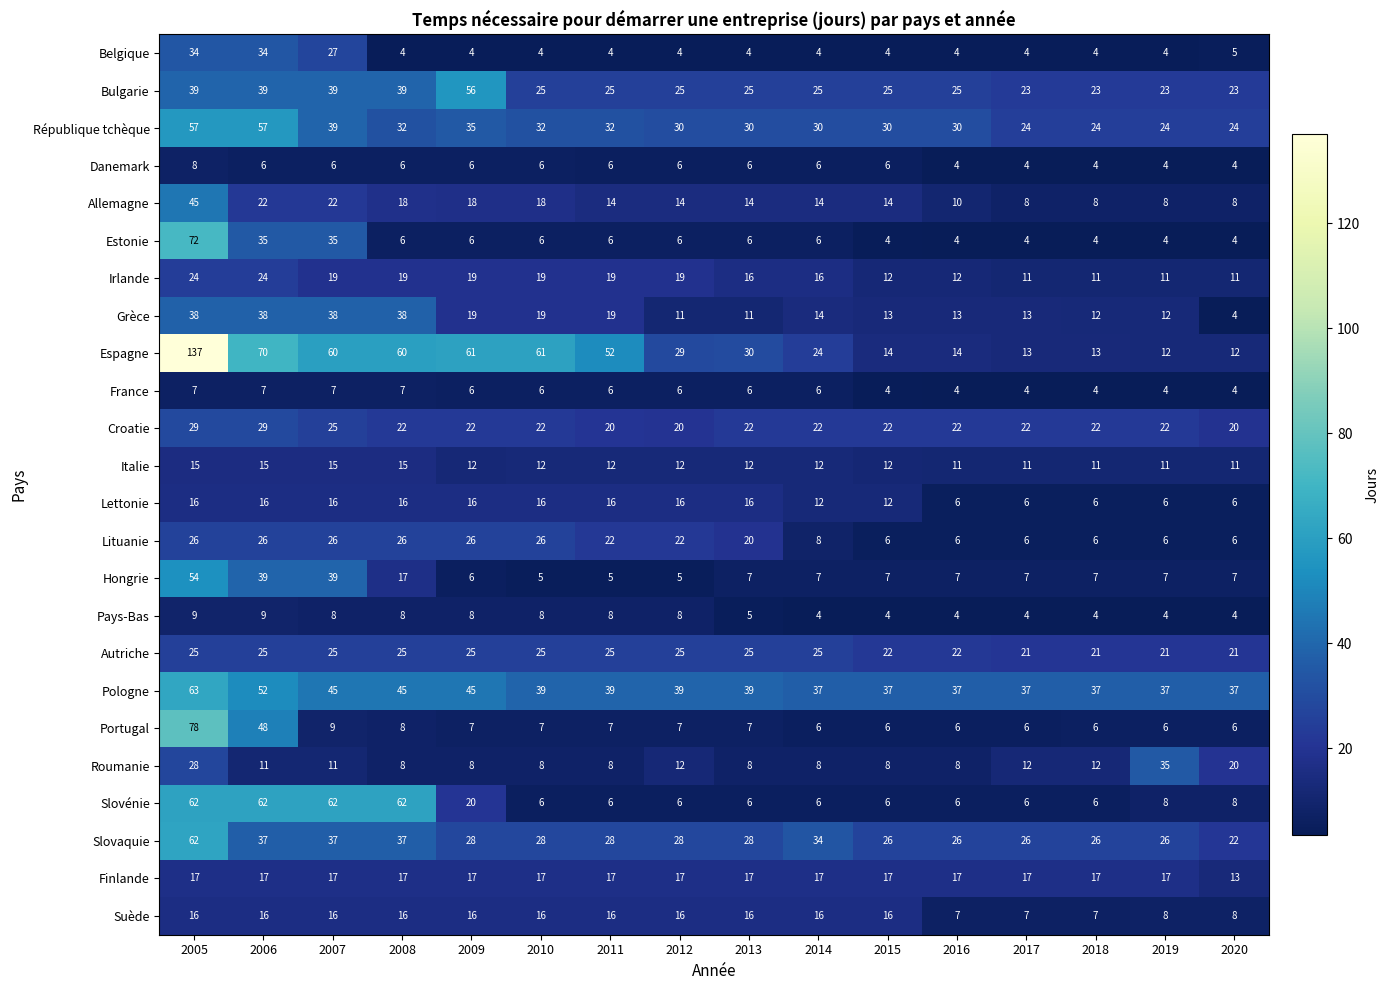

Which series has the largest range (max minus min)?

Espagne